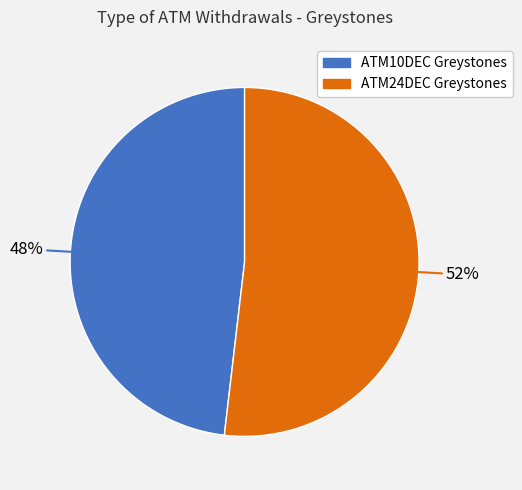

To the nearest percent, what portion does ATM10DEC Greystones represent?

48%